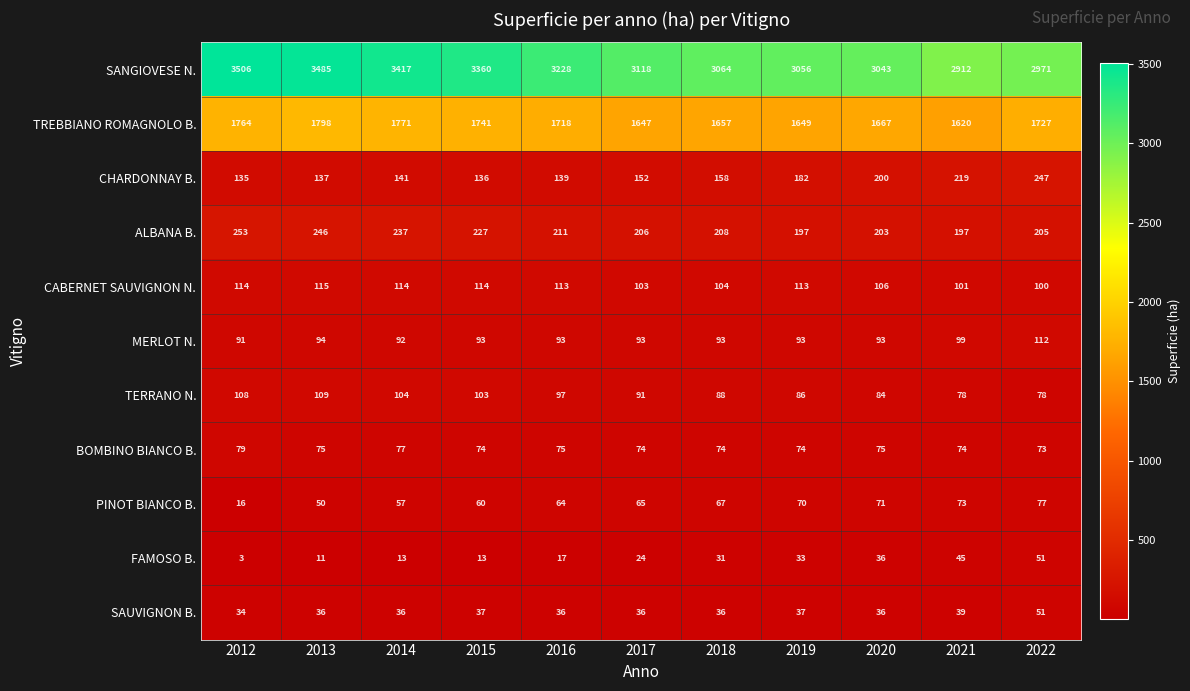

Where does the TREBBIANO ROMAGNOLO B. series first go above 1718?

2012